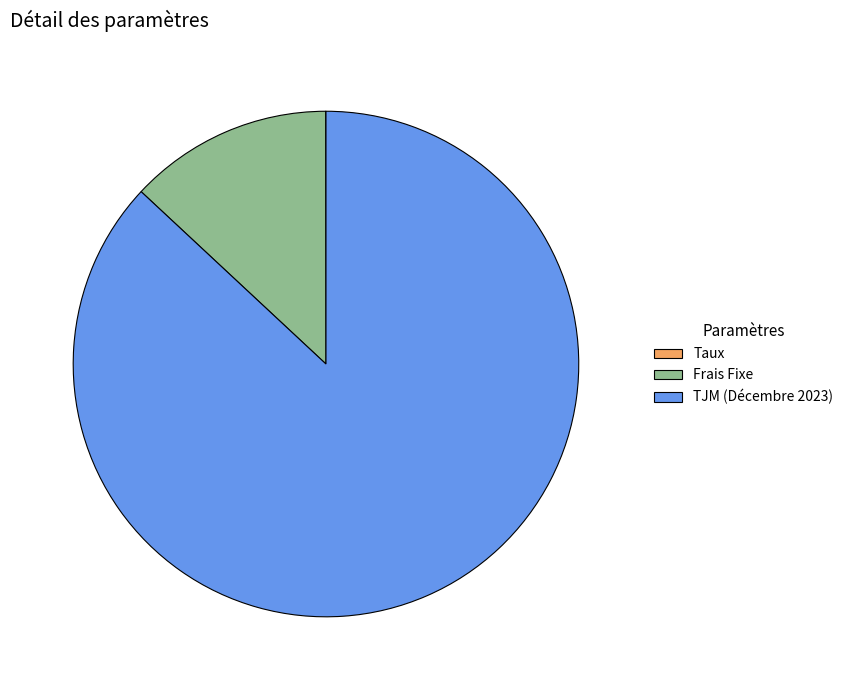

Is the sum of Frais Fixe and TJM (Décembre 2023) greater than half?

Yes